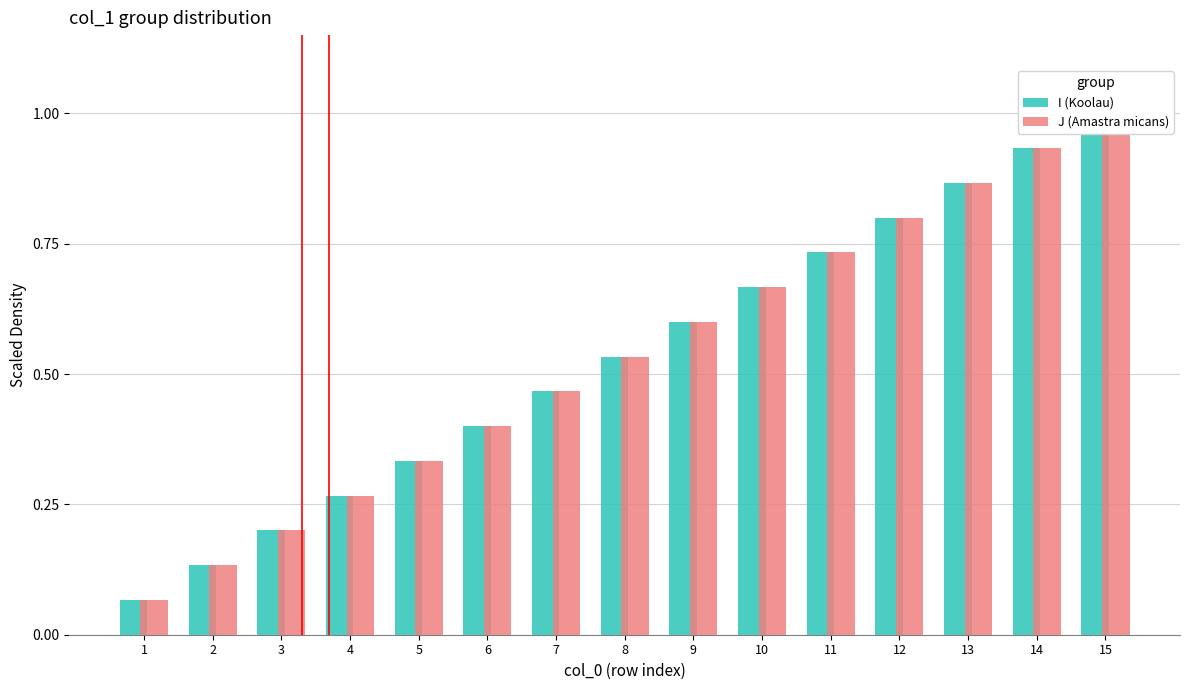

At which label is J (Amastra micans) closest to 0?

1